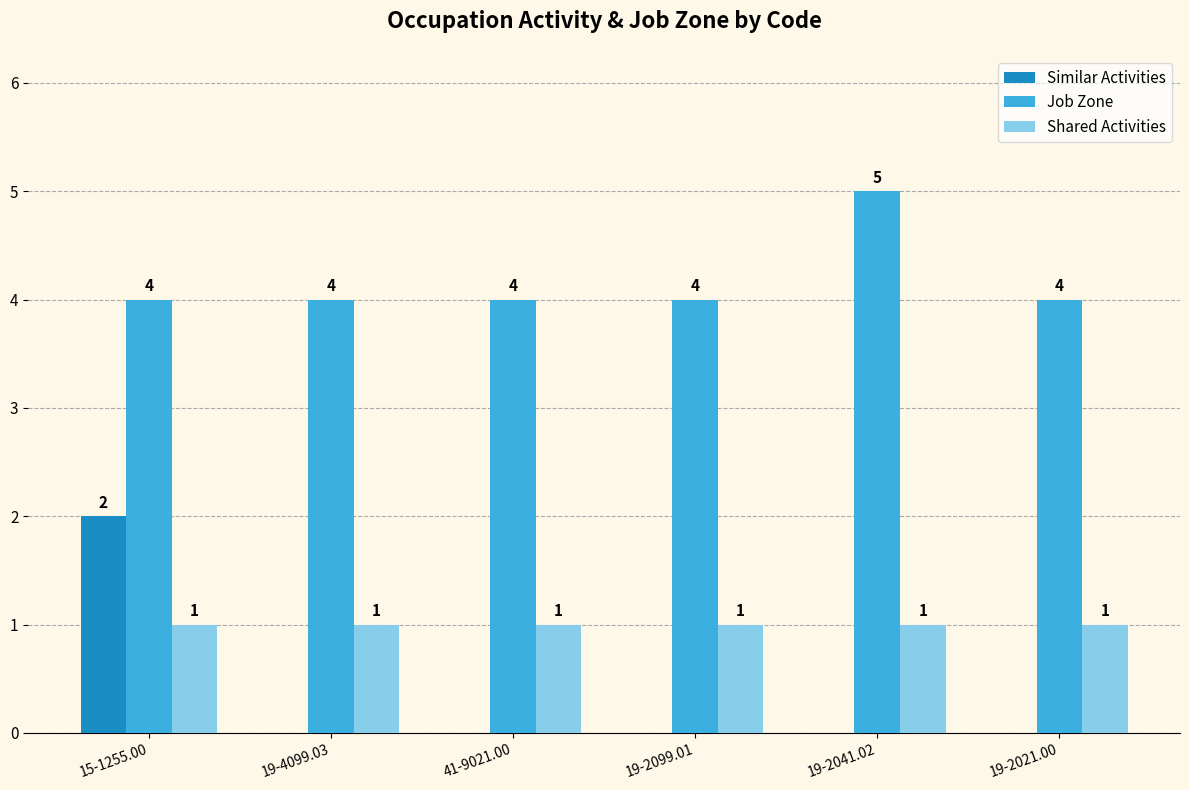

What is the maximum value for Shared Activities?

1